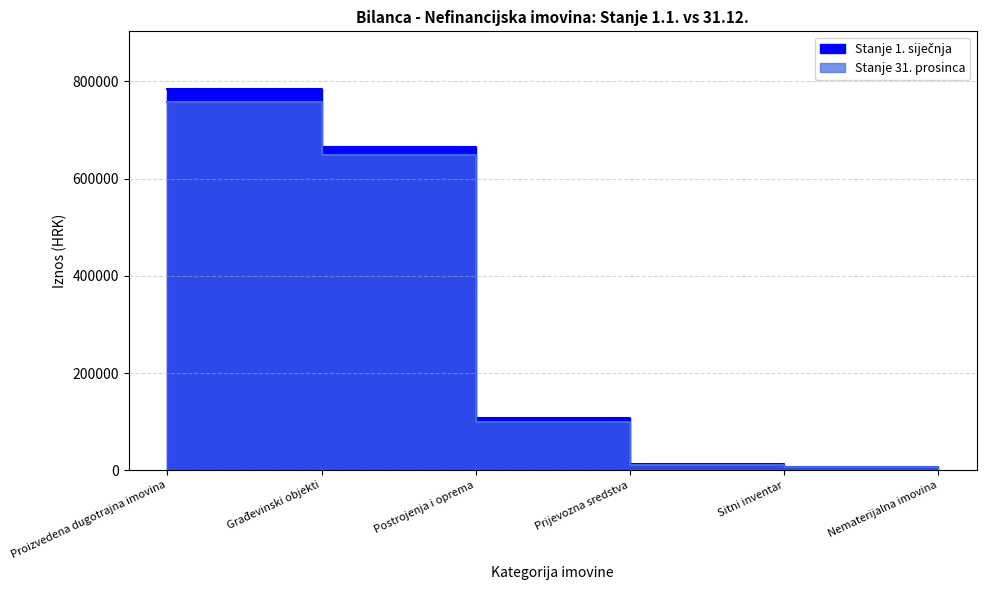

True or false: Stanje 1. siječnja and Stanje 31. prosinca intersect in this chart.

False